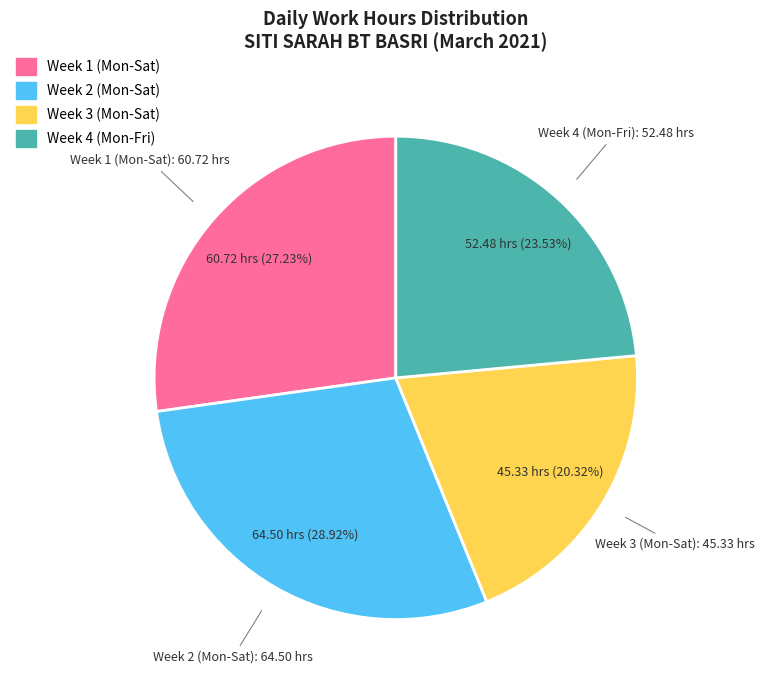

Is there any slice that represents more than half of the pie?

No